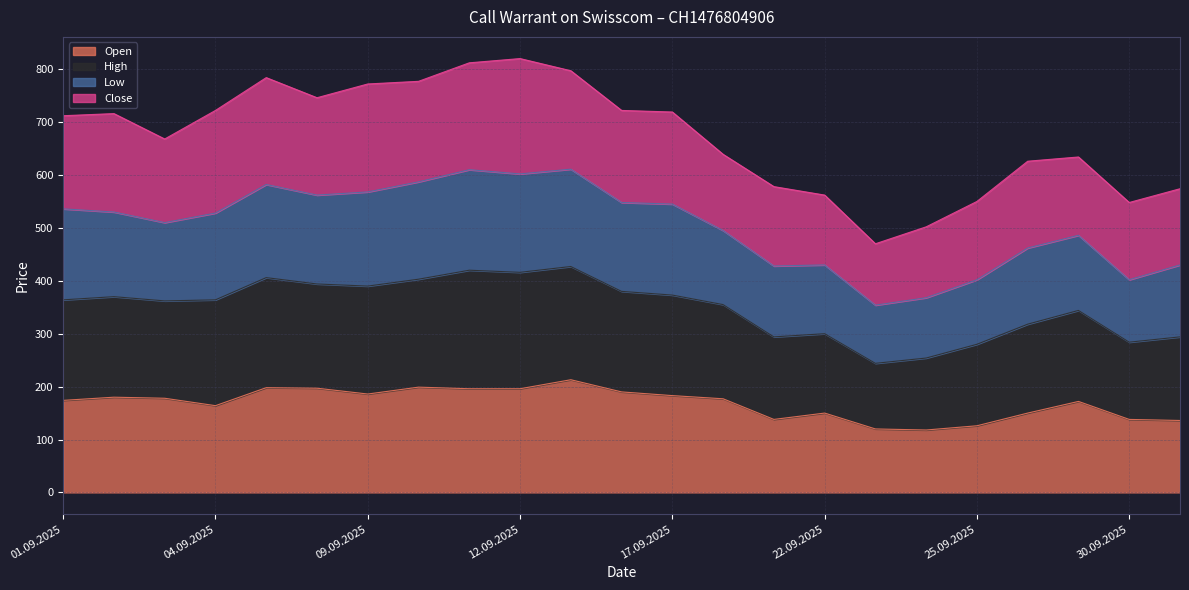

What is the total value across all series at 01.09.2025?

712